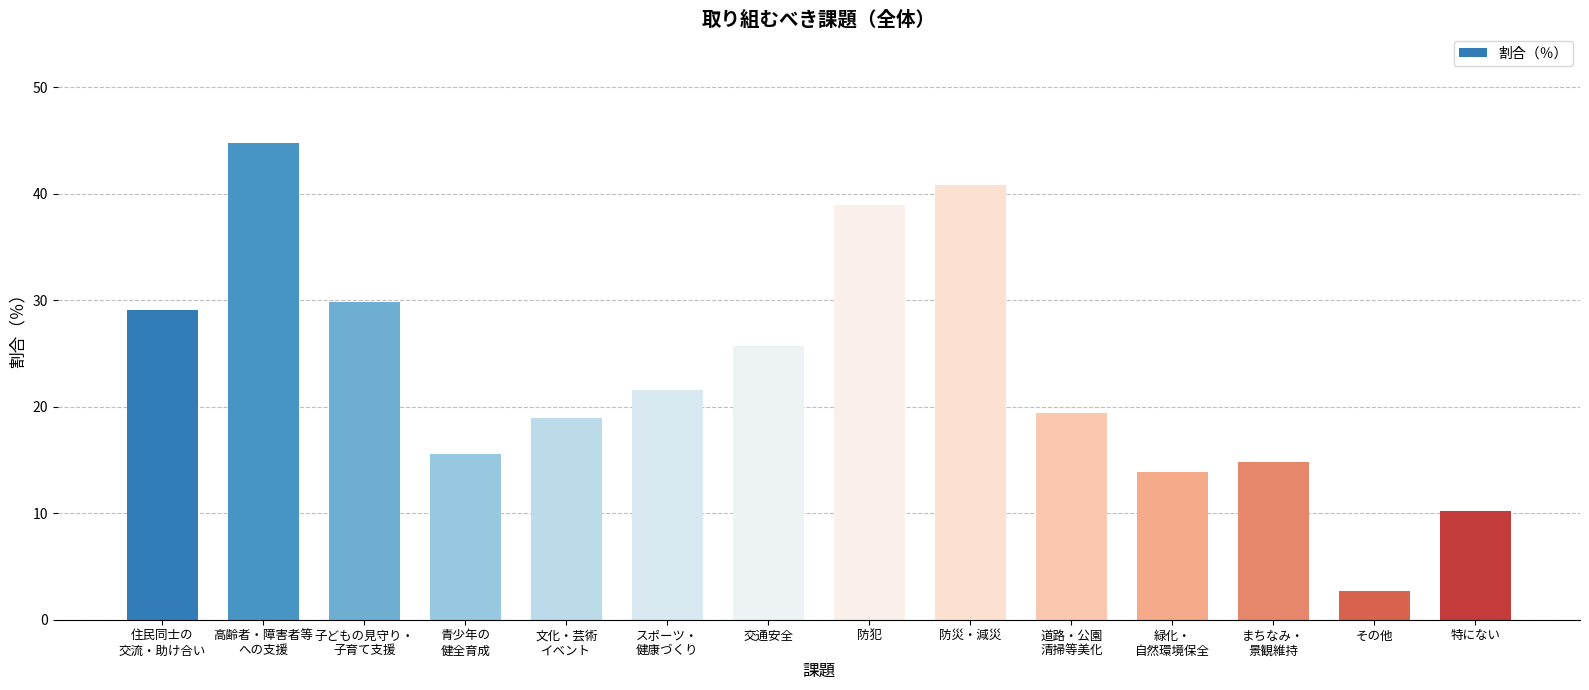

How many distinct data groups are displayed?

1